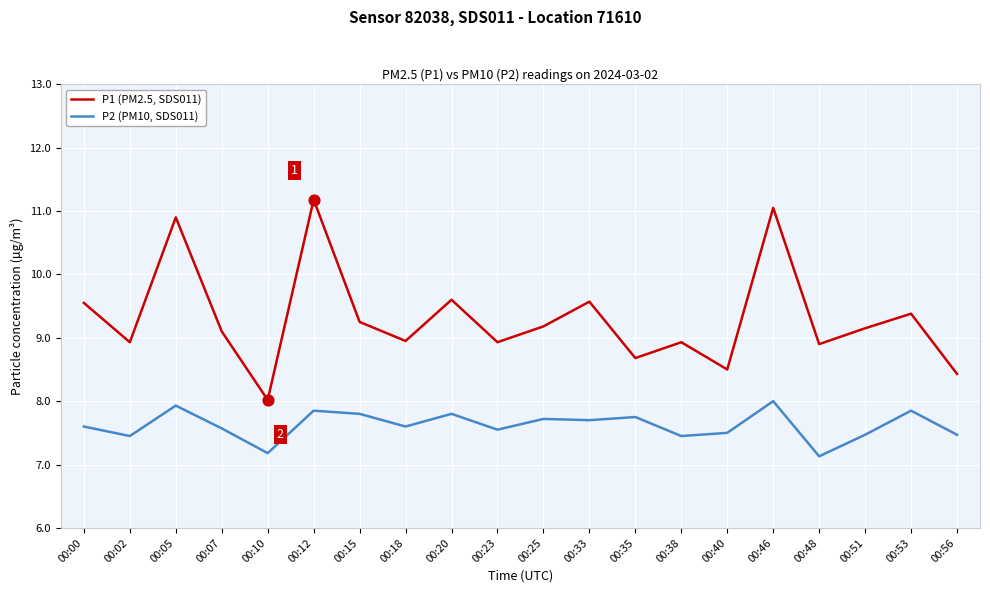

Which series has the largest total across all categories?

P1 (PM2.5, SDS011)